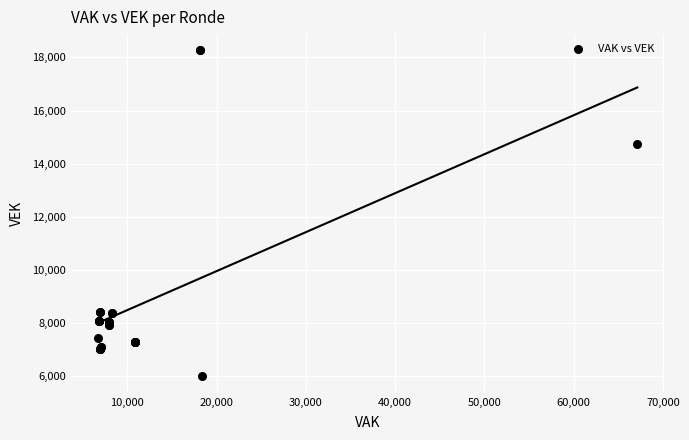

What Y value in the scatter plot is closest to 12128?

14735